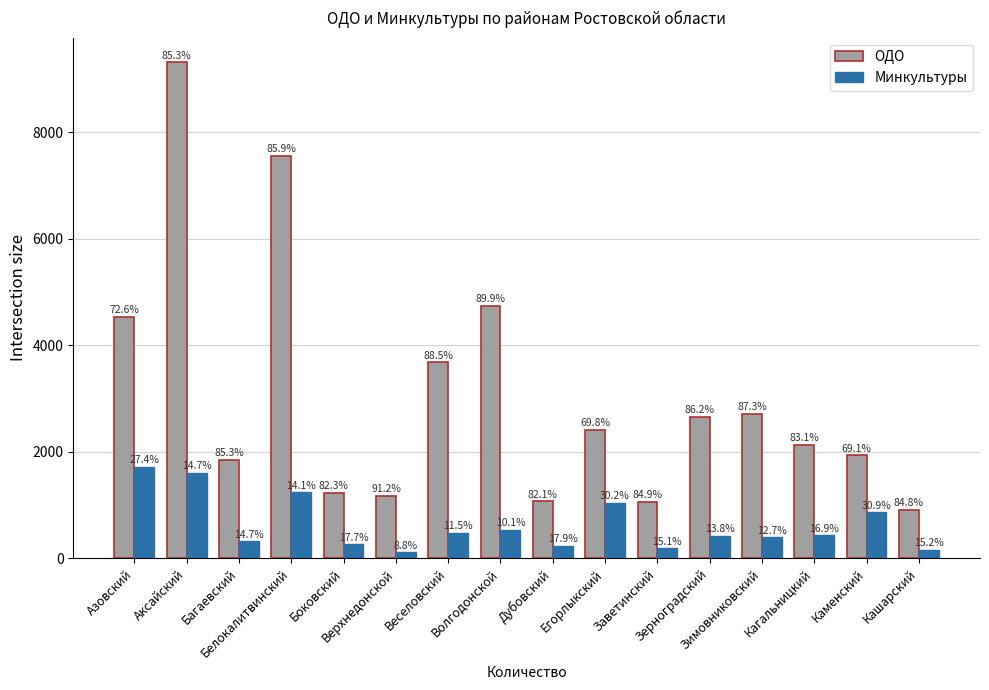

What is the value of the Минкультуры bar at the 16th from the left?

165